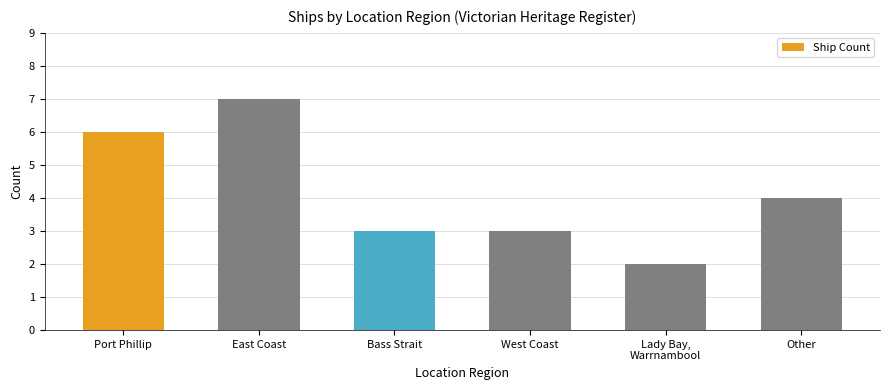

How many values are between 3 and 6?

4